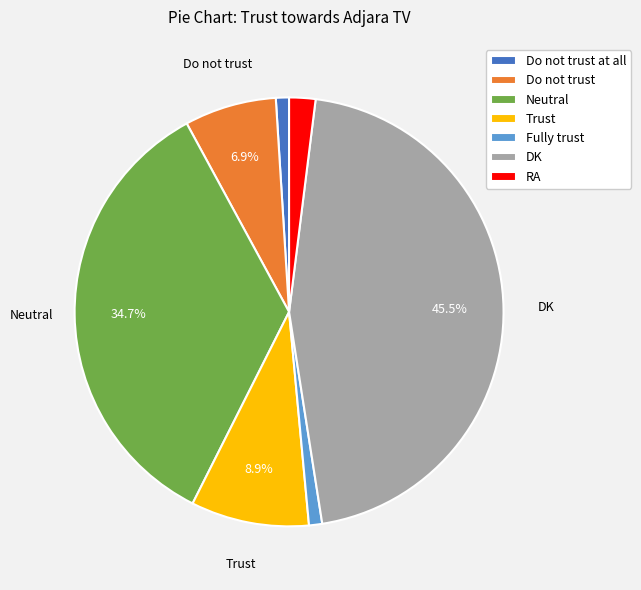

How many slices are in this pie chart?

7